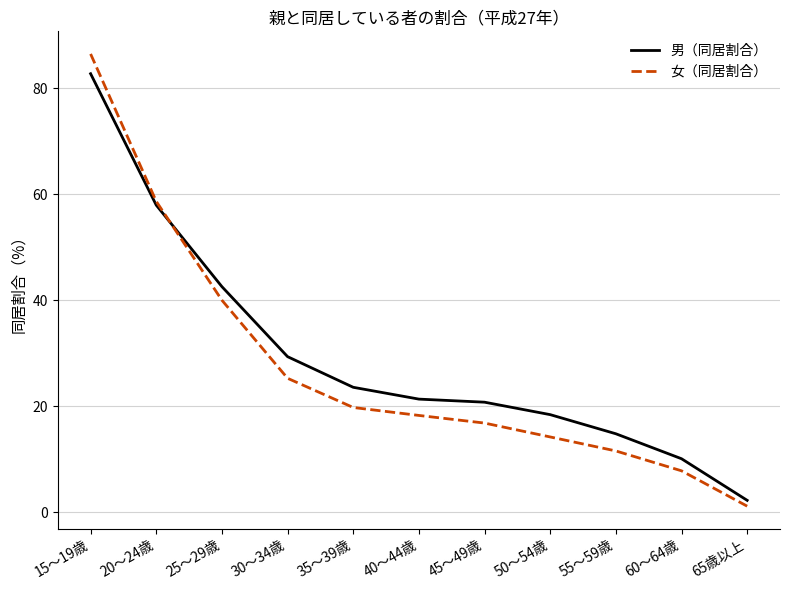

Does the chart display data point markers on the line(s)?

No